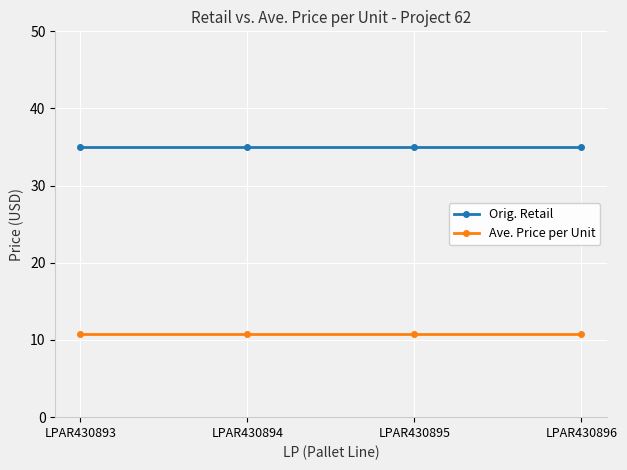

Which series has the largest total across all categories?

Orig. Retail